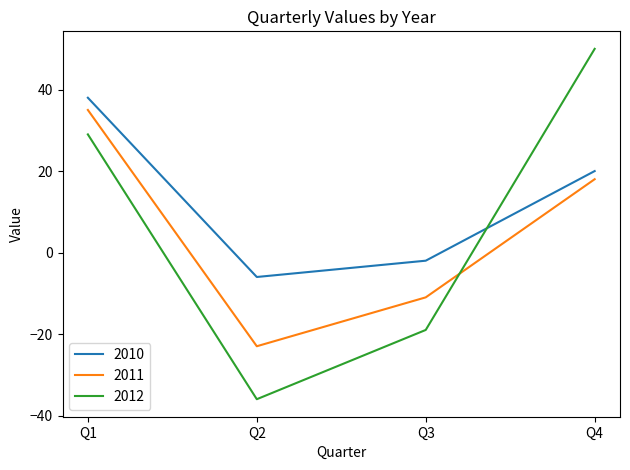

What is the total value across all series at Q4?

88